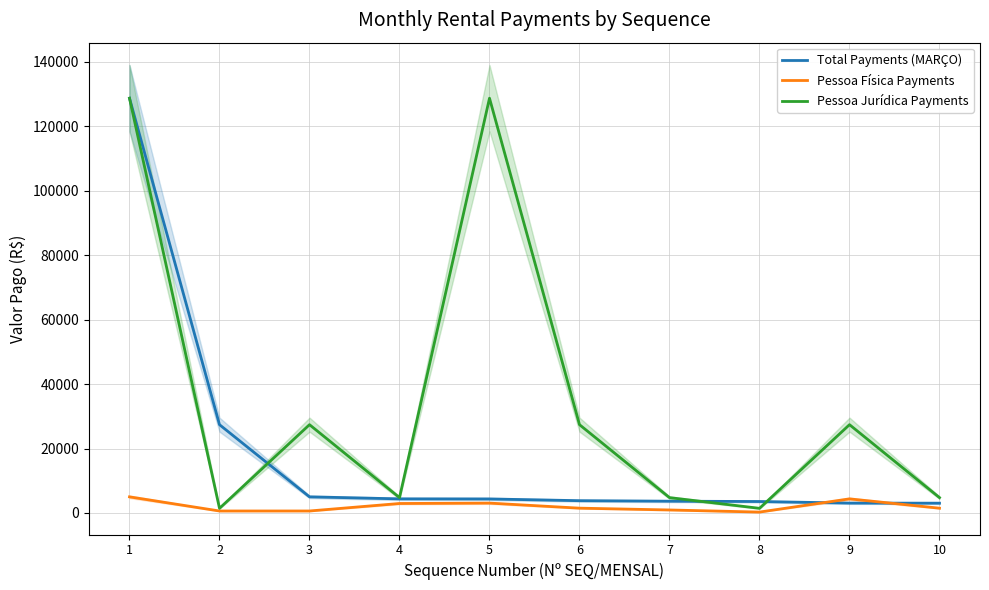

True or false: Total Payments (MARÇO) has more than 2 points higher than both neighbors.

False